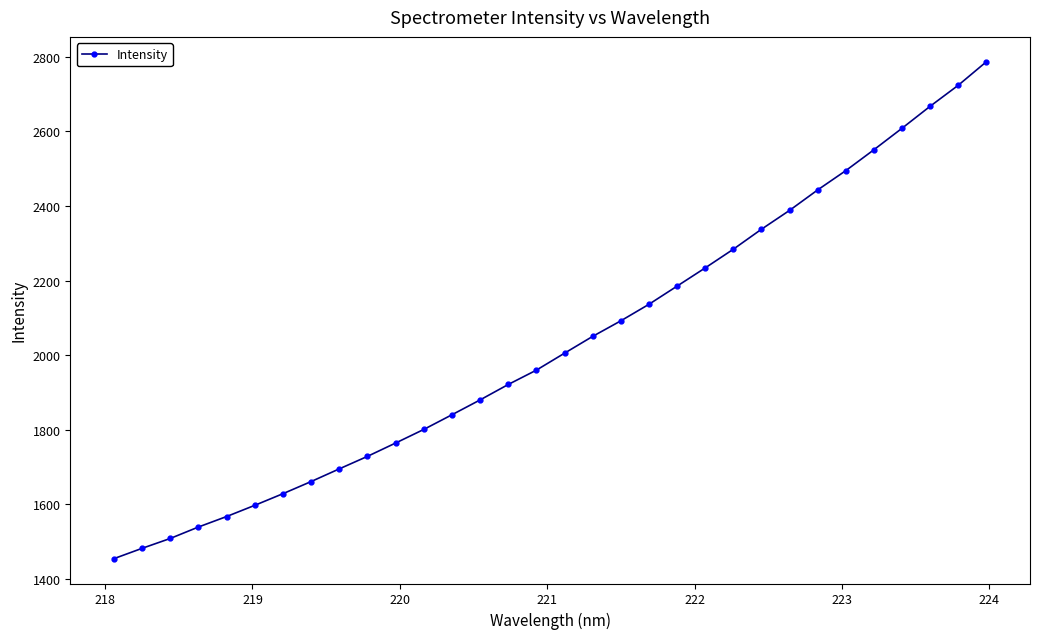

What is the greatest value displayed?

2786.7